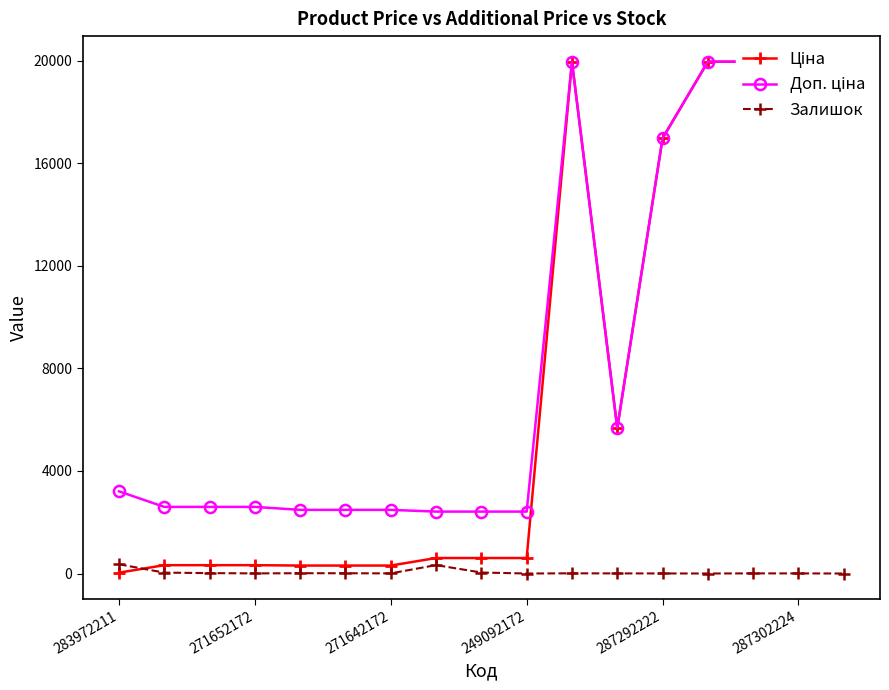

At how many categories does at least one series exceed 2915?

8